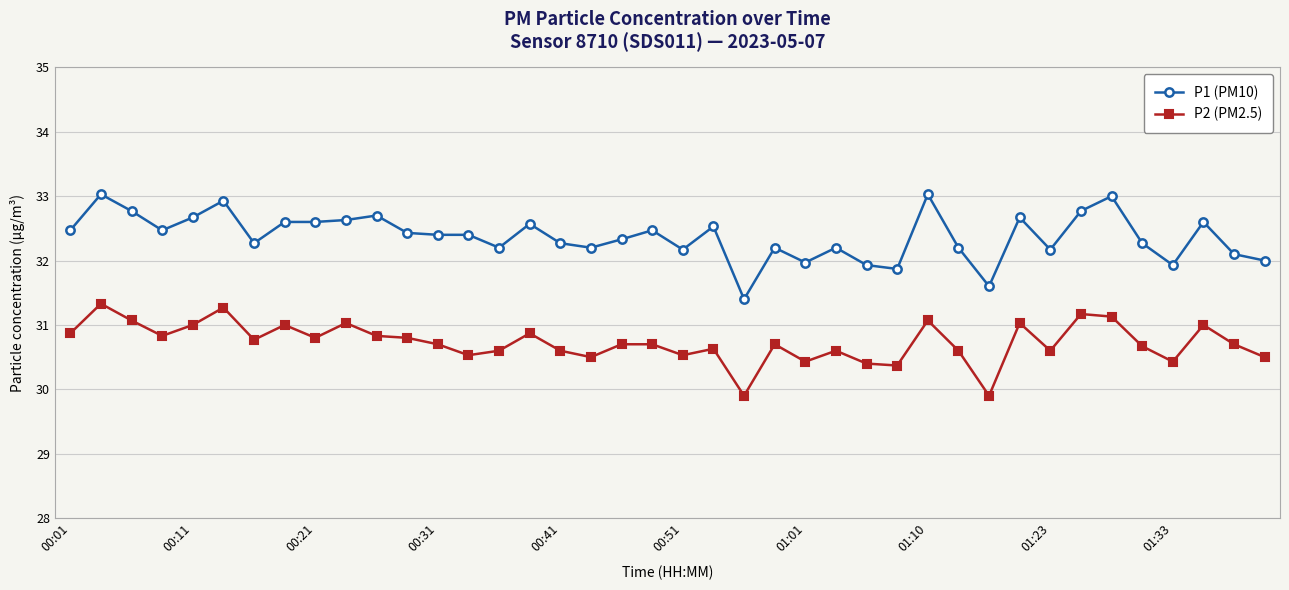

What is the value of the P2 (PM2.5) point at the 25th from the left?

30.4